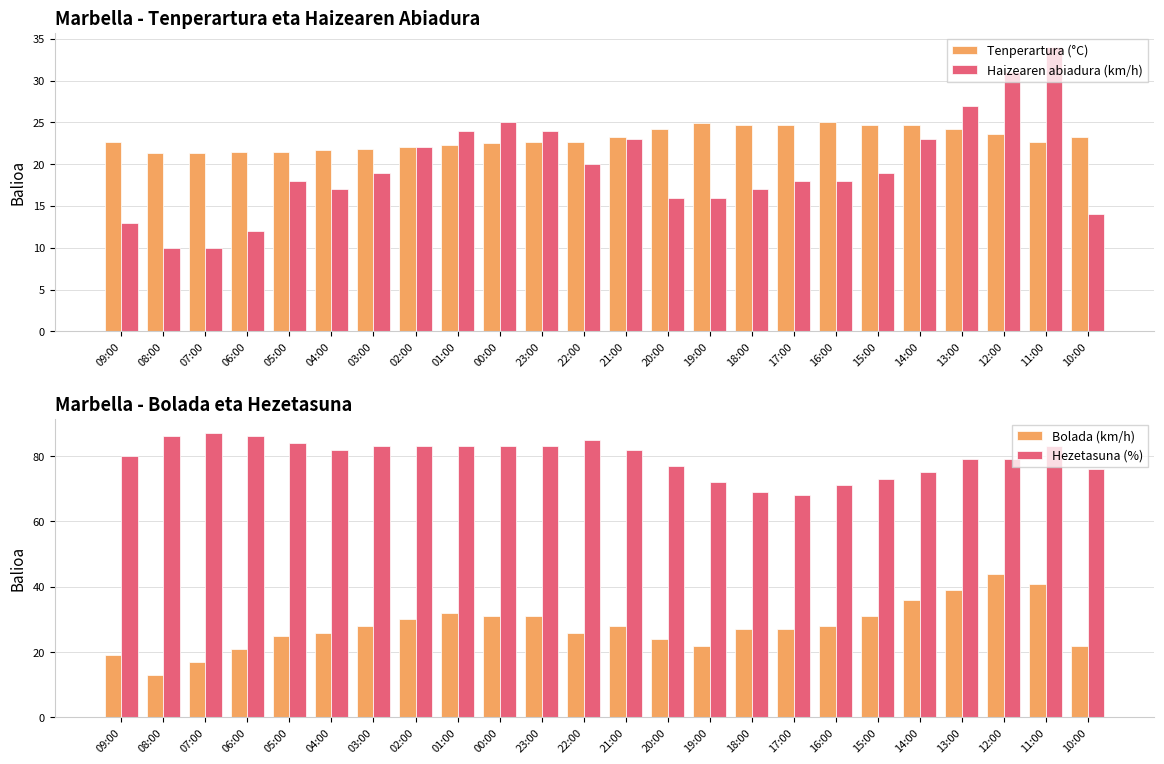

What is the highest value of the Hezetasuna (%) series?

87